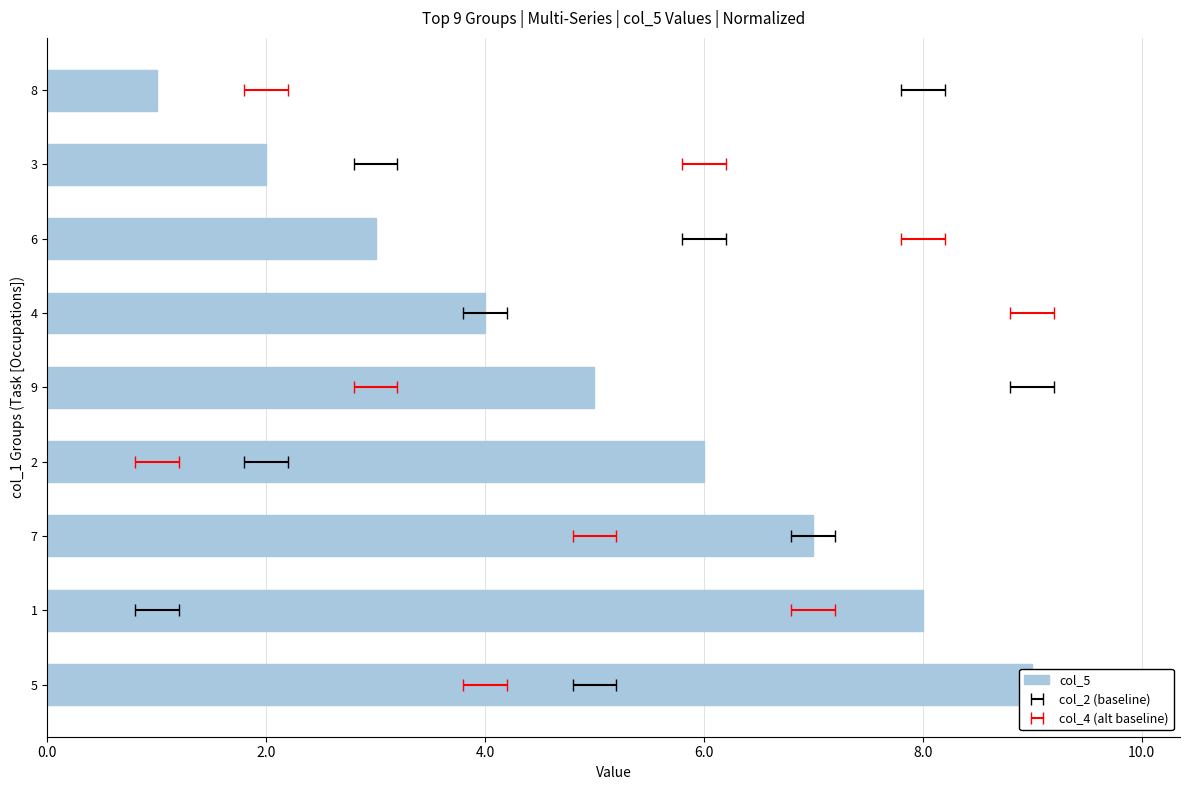

What is the difference between the second highest and minimum values?

7